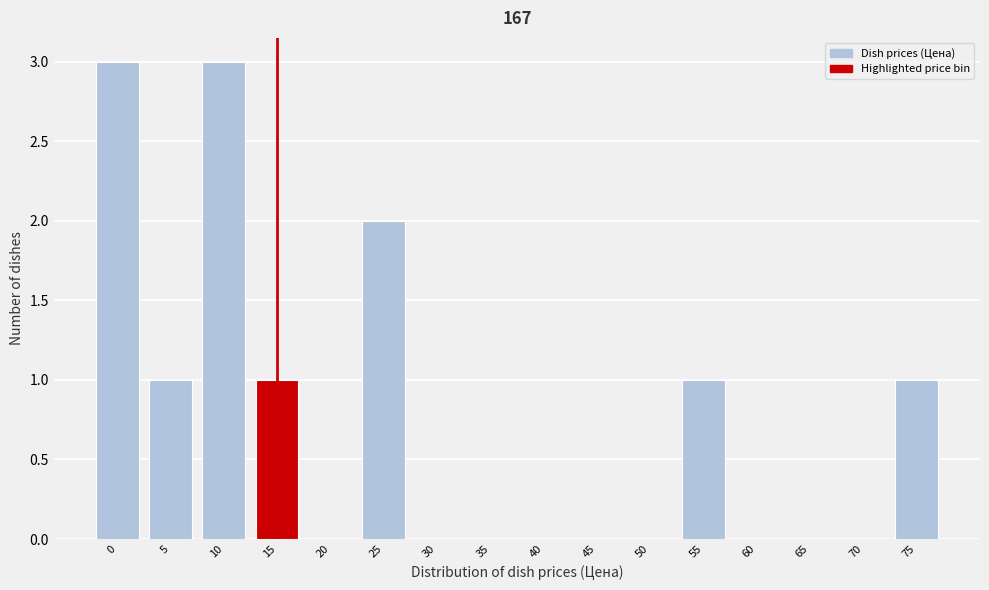

Reading right to left, what are all the values shown in this chart?

75=1	70=0	65=0	60=0	55=1	50=0	45=0	40=0	35=0	30=0	25=2	20=0	15=1	10=3	5=1	0=3